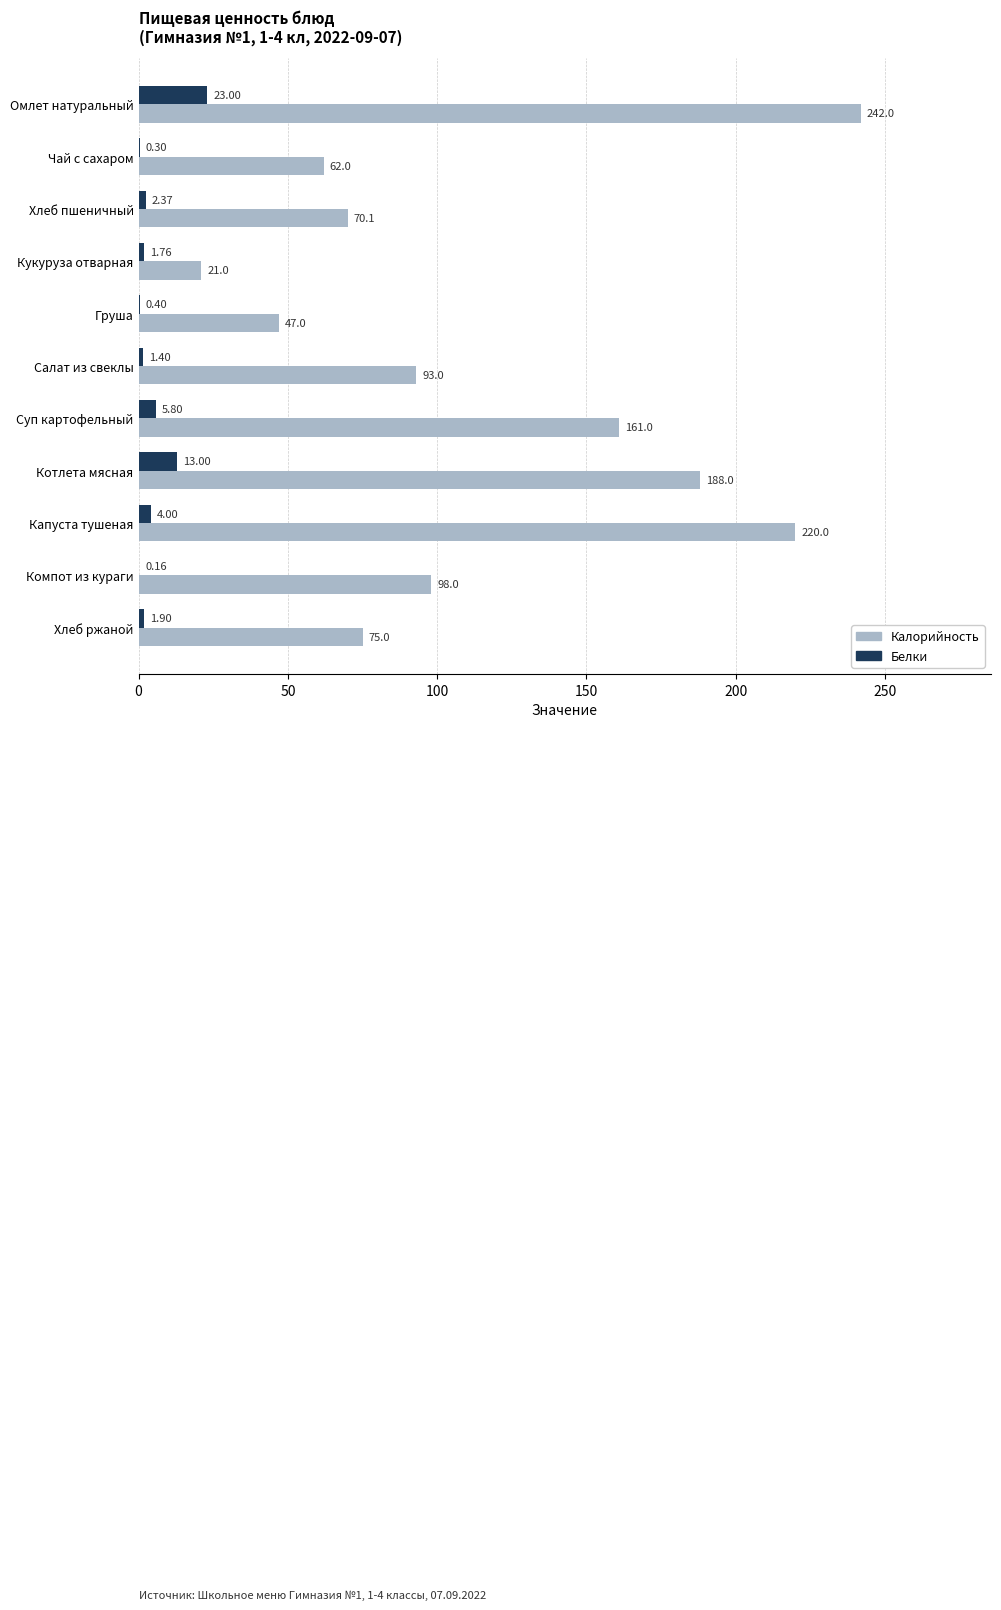

Which category has the highest value across all series?

Омлет натуральный